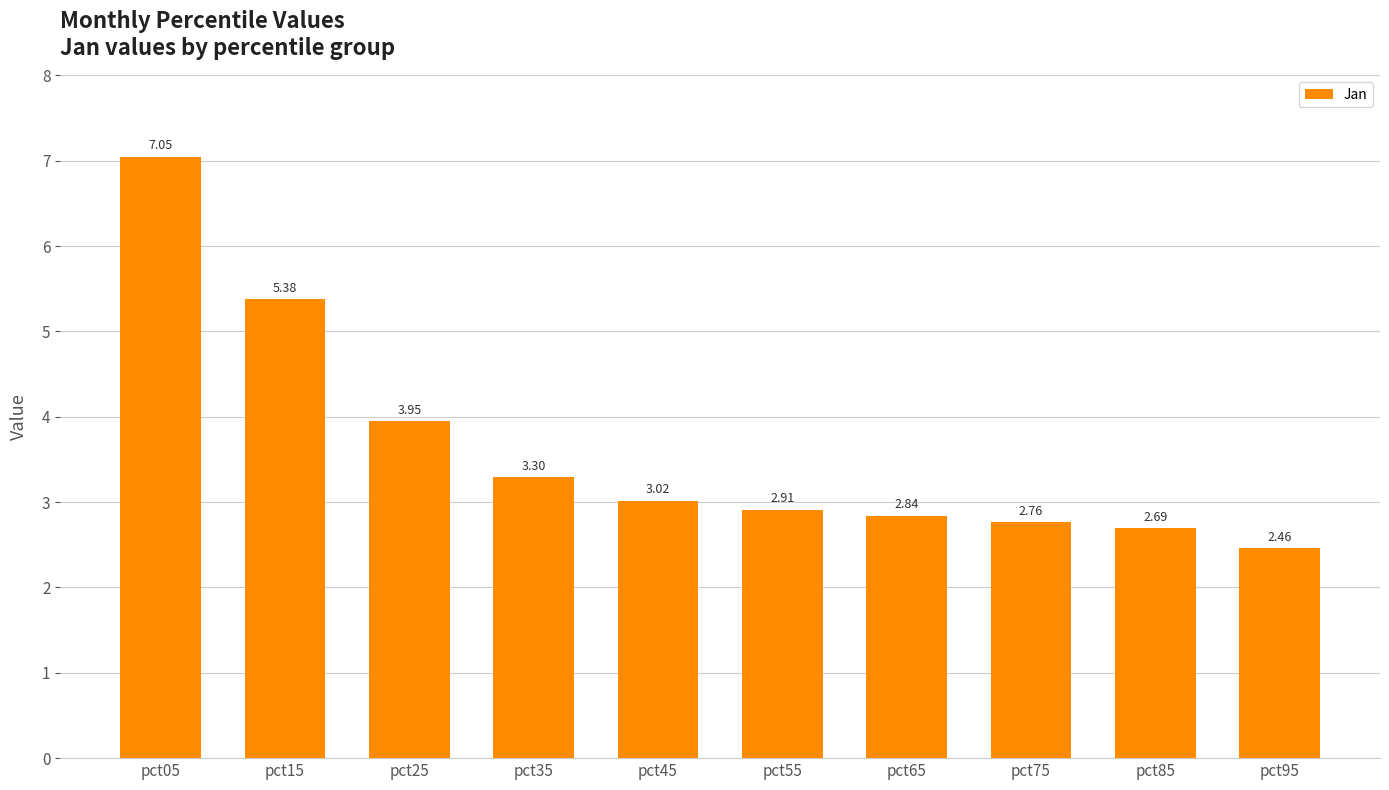

Rank the categories by value from highest to lowest.

pct05, pct15, pct25, pct35, pct45, pct55, pct65, pct75, pct85, pct95